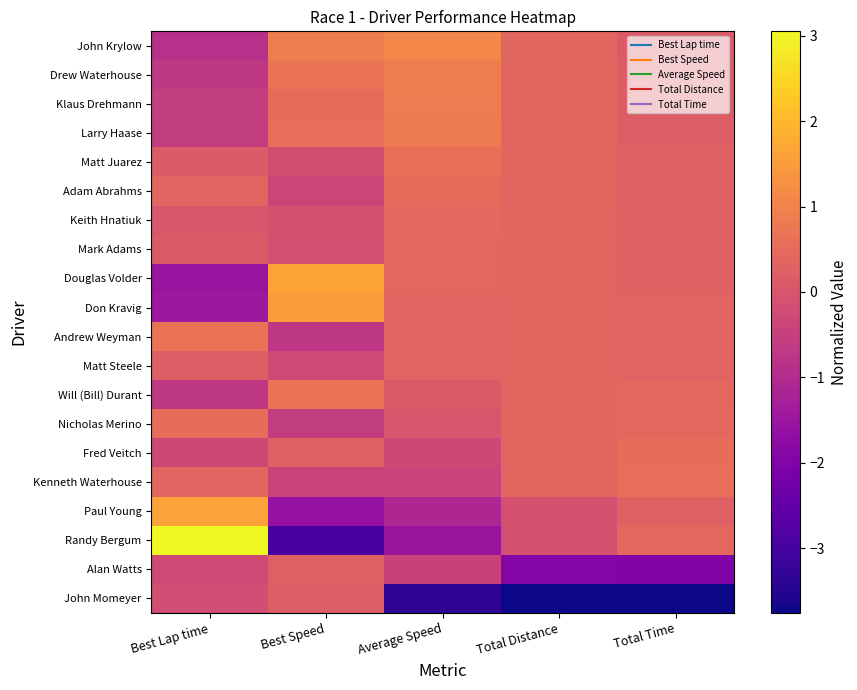

What is the maximum value shown in the chart?

3.1